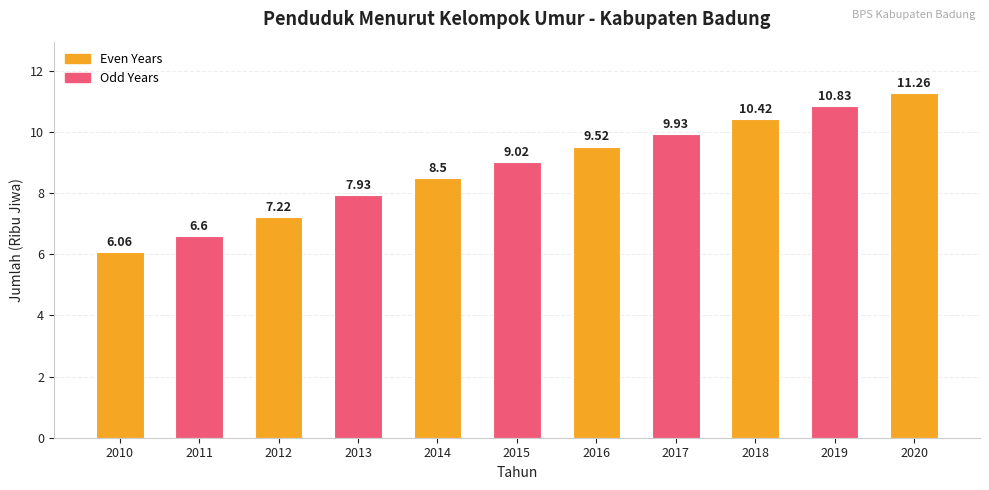

What is the greatest value displayed?

11.3